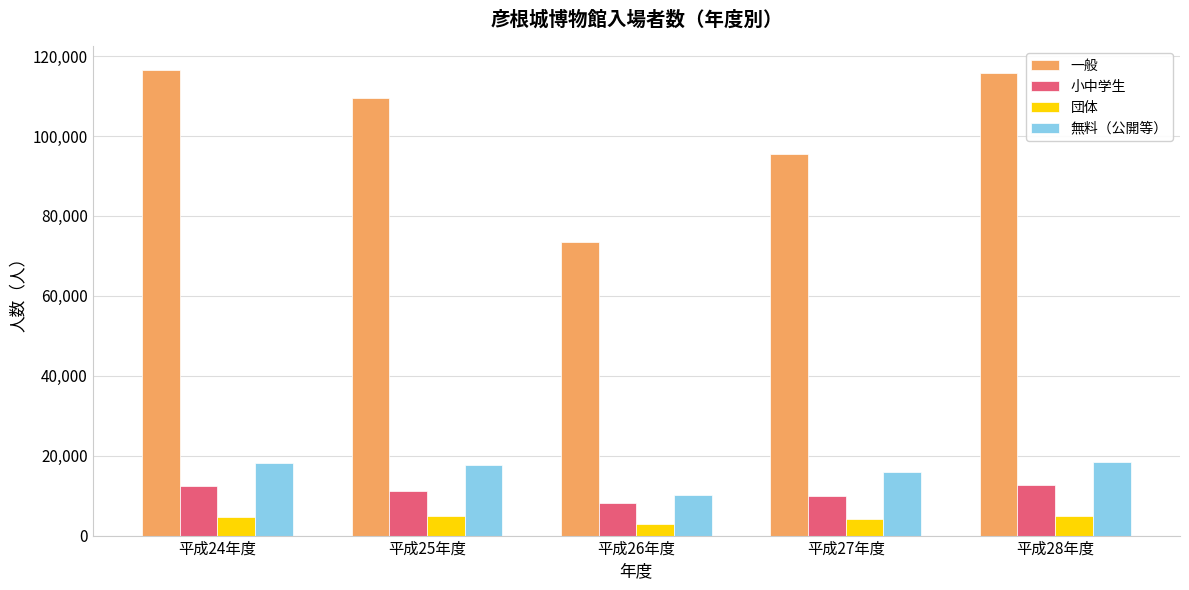

Which series changed the most between 平成27年度 and 平成28年度?

一般